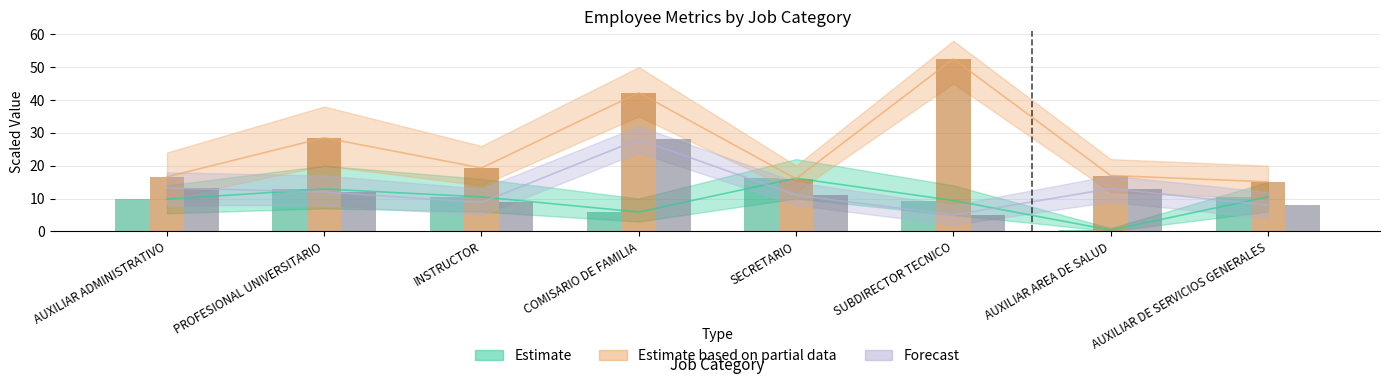

The value of Estimate based on partial data (Avg Asignacion/1e5) at AUXILIAR DE SERVICIOS GENERALES is 15.1. True or false?

True